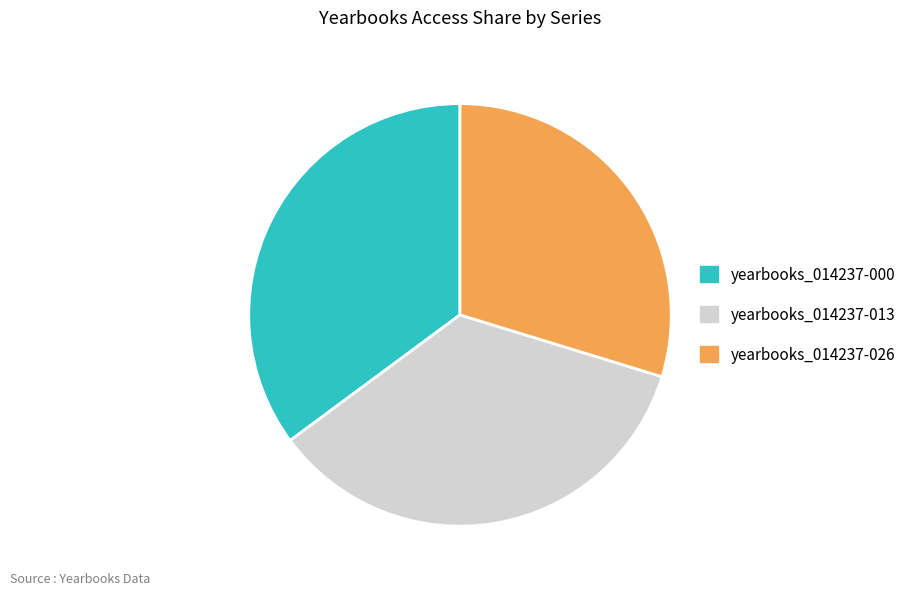

Is yearbooks_014237-000 the majority of the pie?

No